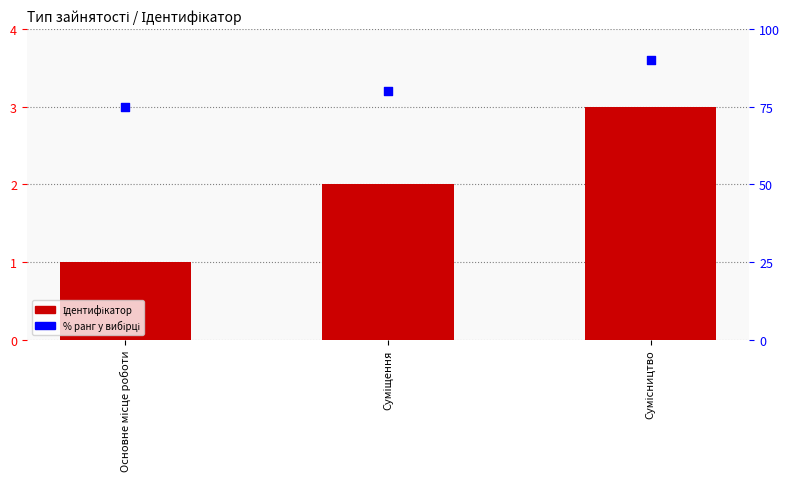

Is the value of Ідентифікатор at Сумісництво greater than the value of % ранг at Суміщення?

No